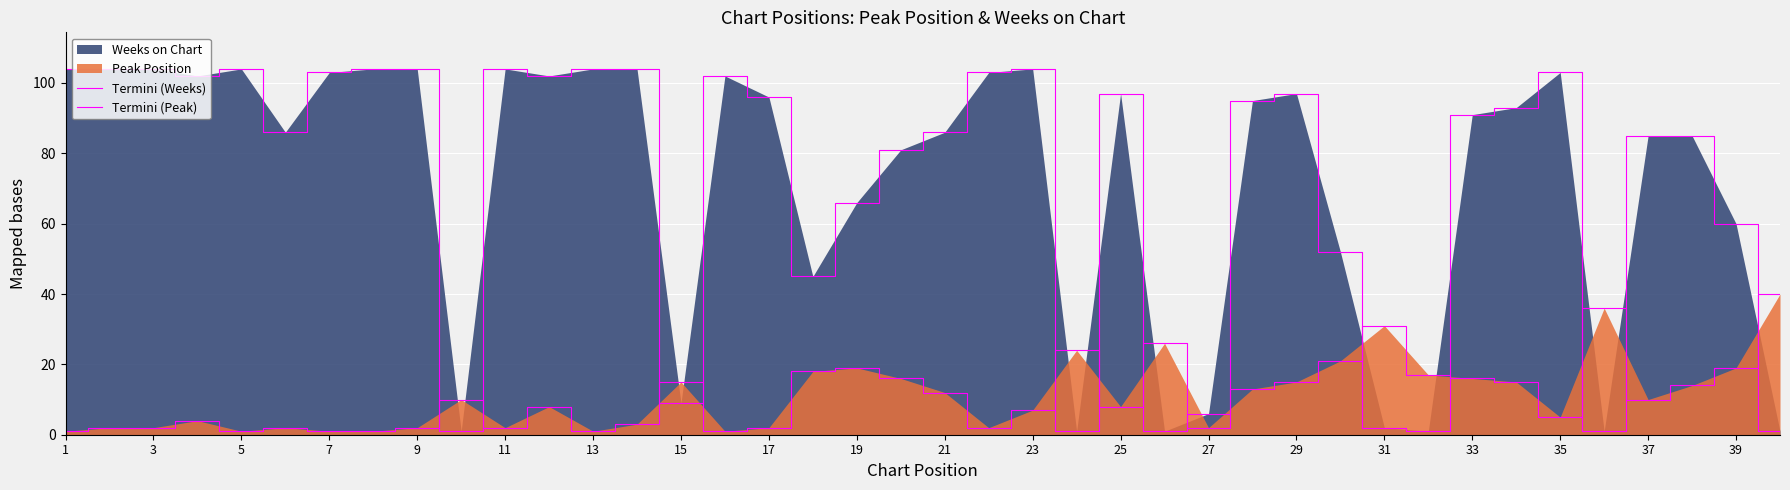

Which series has the largest total across all categories?

Termini (Weeks)